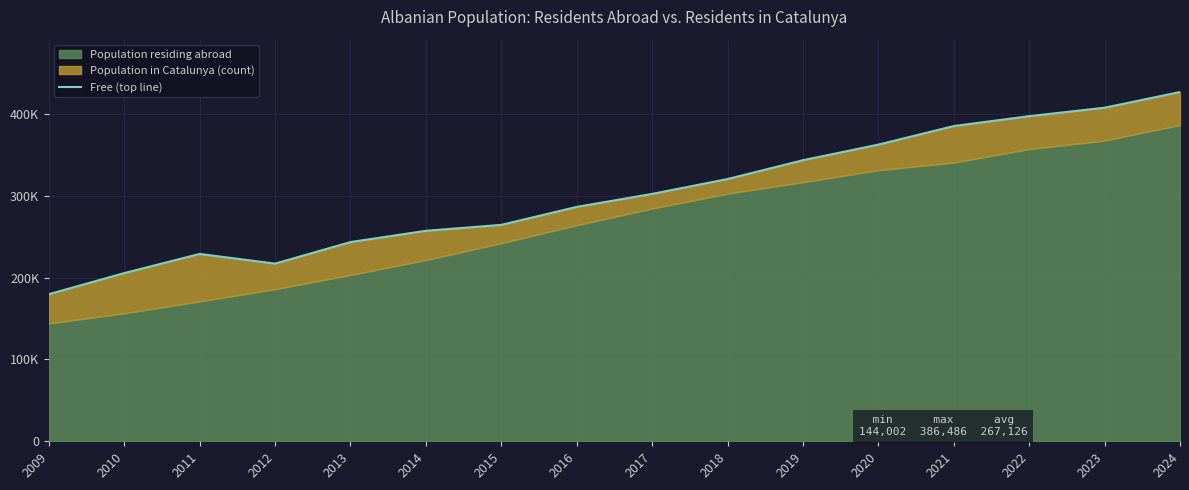

Rank the categories by value from highest to lowest.

2024, 2023, 2022, 2021, 2020, 2019, 2018, 2017, 2016, 2015, 2014, 2013, 2011, 2012, 2010, 2009